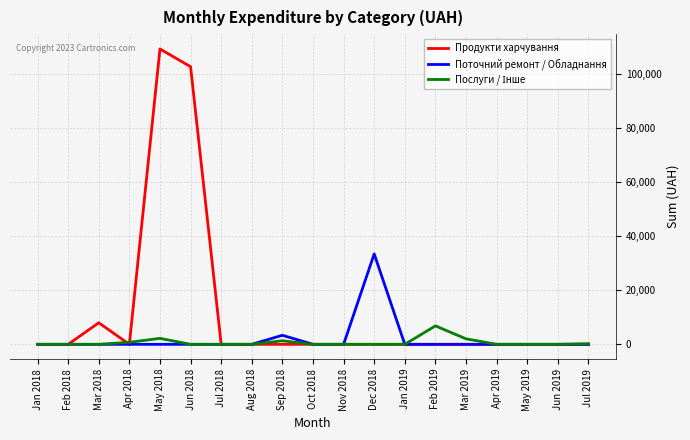

At which category does the chart reach its peak across all series?

May 2018